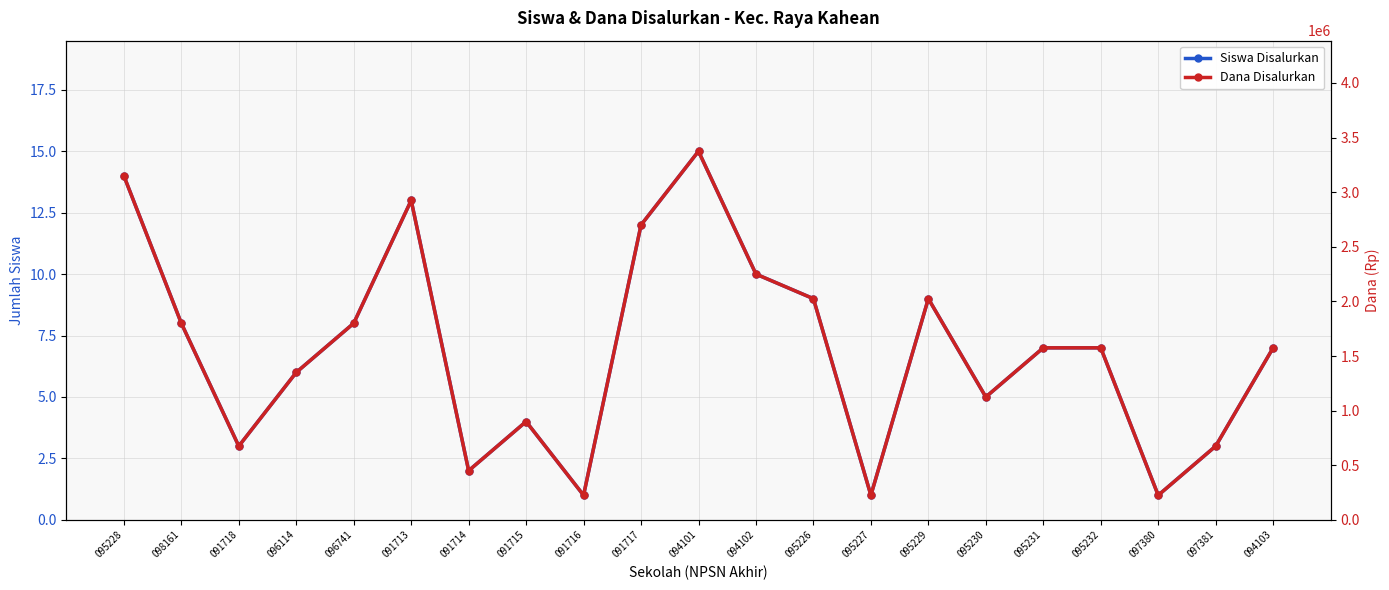

Which series has the largest range (max minus min)?

Dana Disalurkan